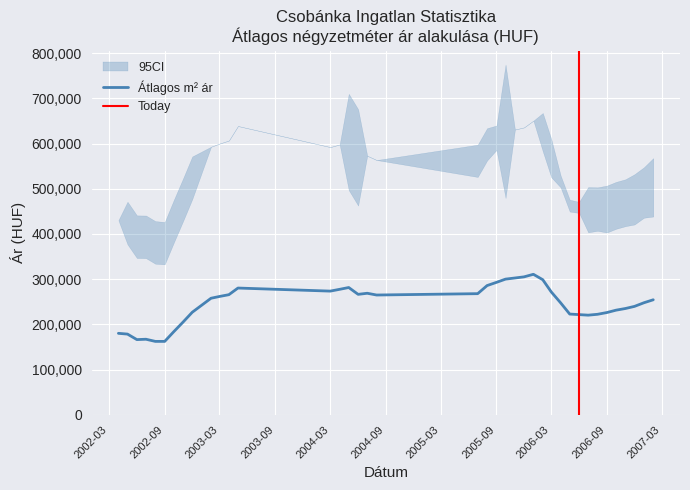

True or false: Szorasfelsohatar and Real_ar intersect in this chart.

False